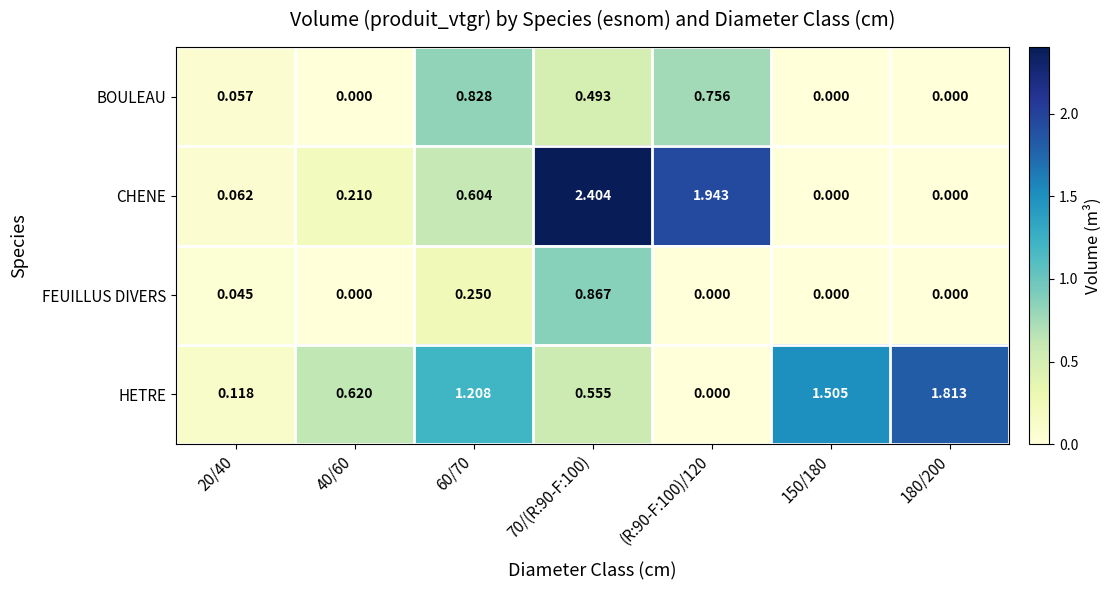

Which series has the largest total across all categories?

HETRE